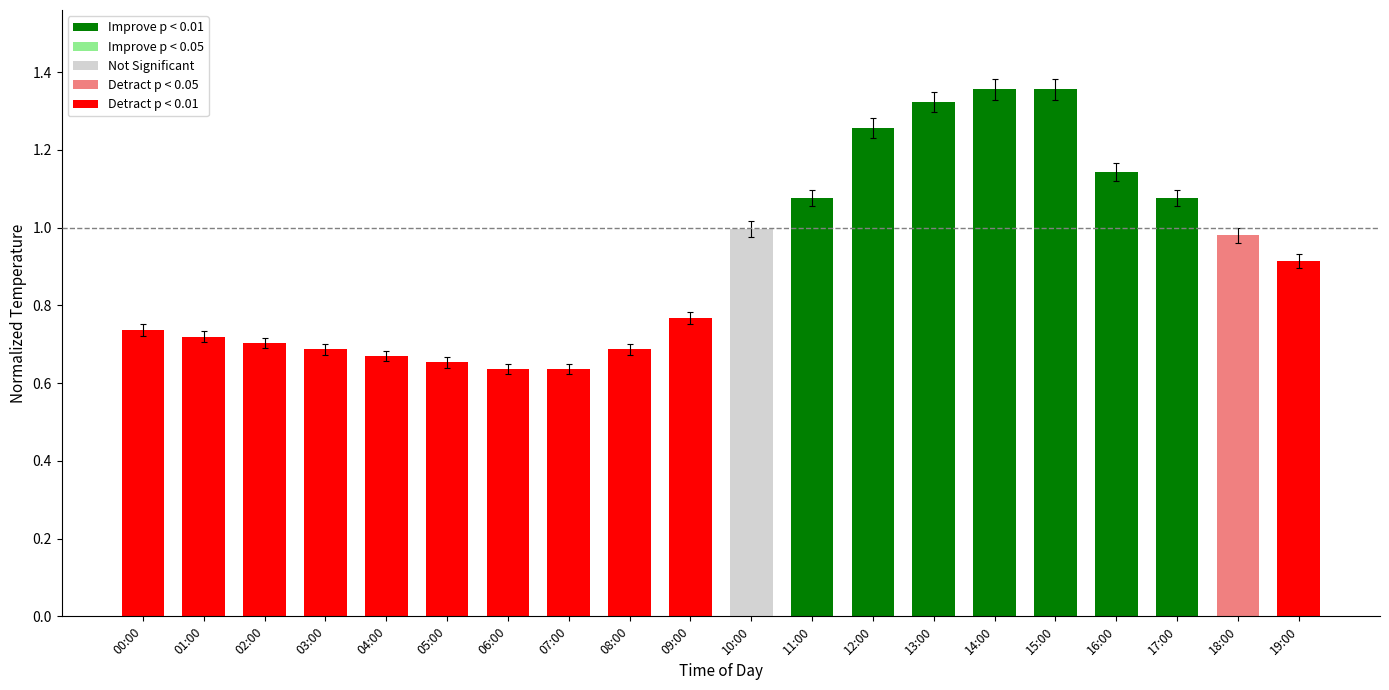

What is the change in value from 01:00 to 15:00?

+0.6